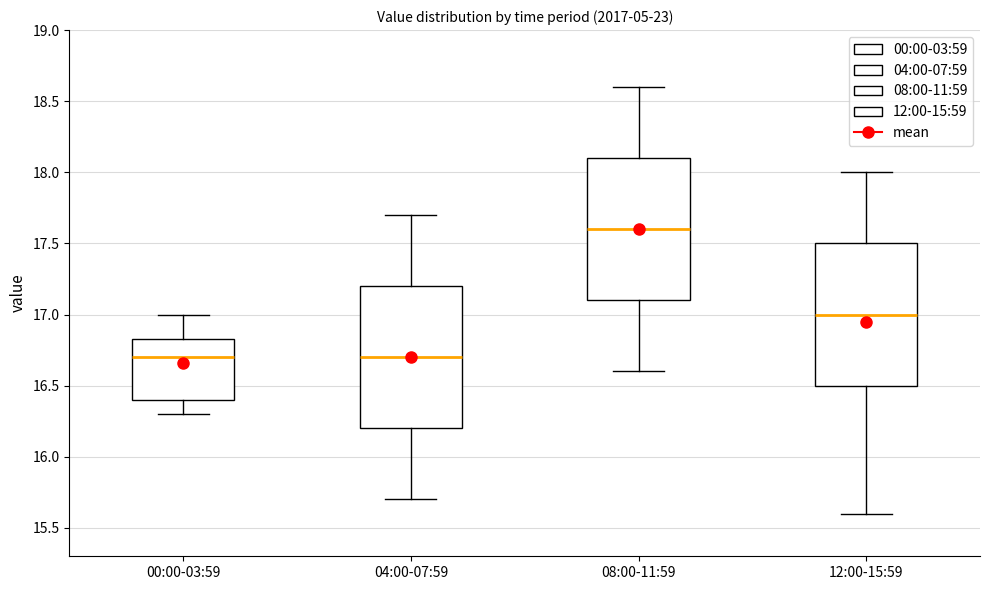

Reading left to right, transcribe this box plot: for each box, give where its median line is, the range the box spans, and where its two whiskers end, as read against the y-axis. The values are not printed on the chart, so give them approximately, as read against the axis.

00:00-03:59: median 16.70, box 16.40 to 16.85, whiskers 16.30 to 17.00
04:00-07:59: median 16.70, box 16.20 to 17.20, whiskers 15.70 to 17.70
08:00-11:59: median 17.60, box 17.10 to 18.10, whiskers 16.60 to 18.60
12:00-15:59: median 17.00, box 16.50 to 17.50, whiskers 15.60 to 18.00